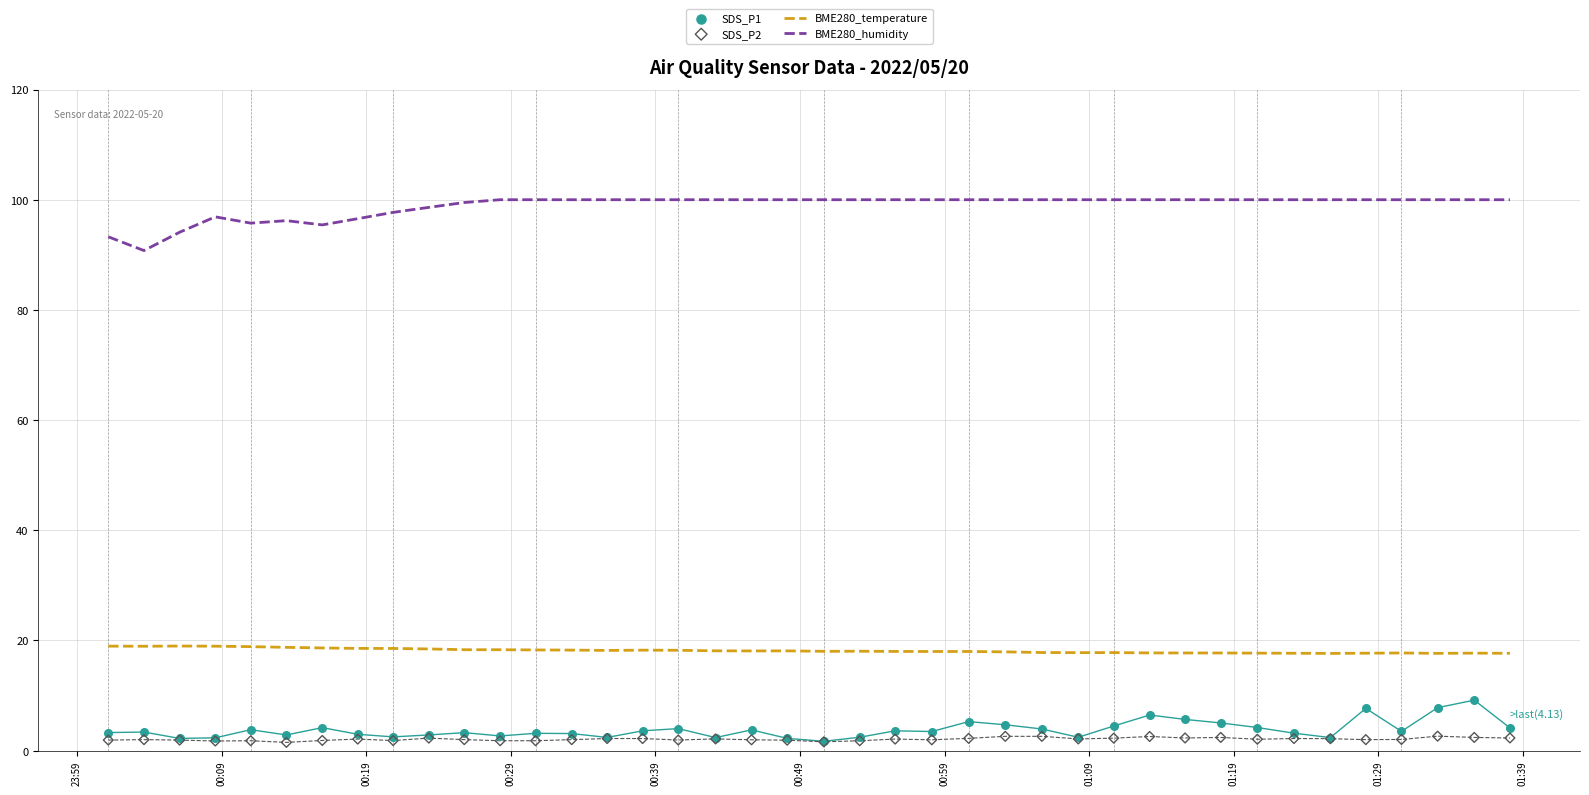

Which series has the largest total across all categories?

BME280_humidity